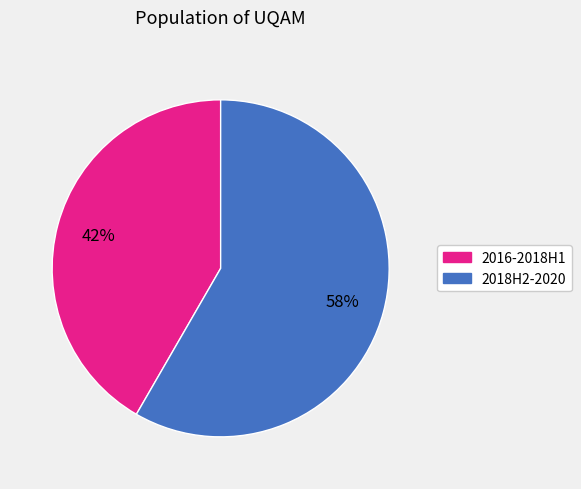

To the nearest percent, what is the average slice percentage?

50%